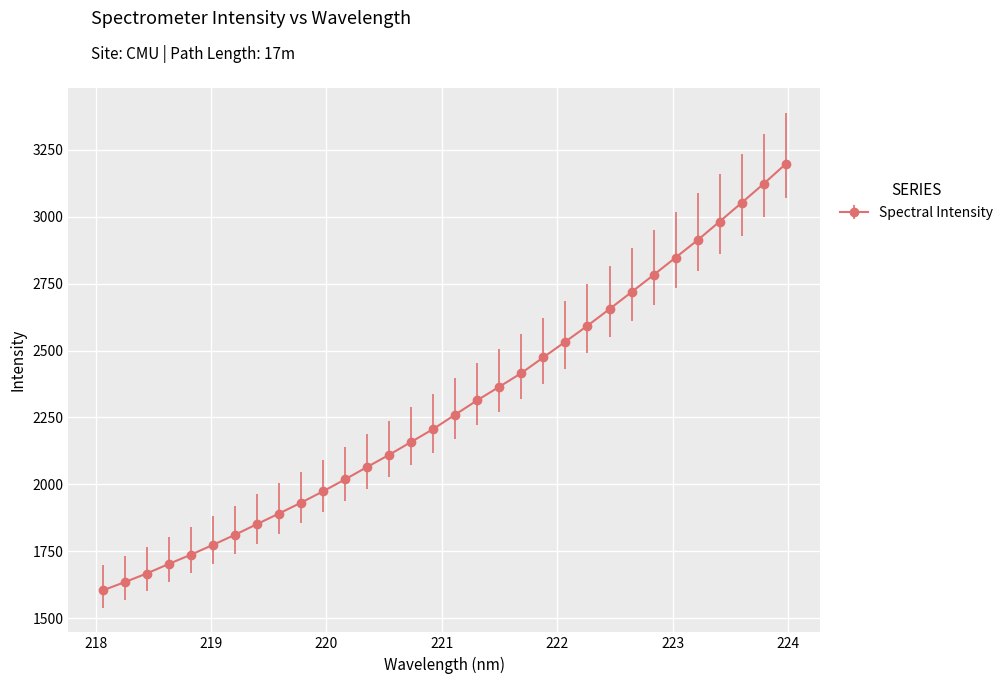

Is this an area chart (filled region under the line)?

No